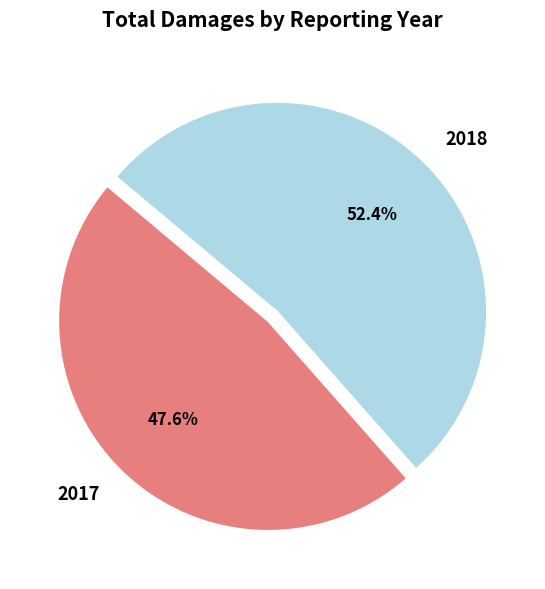

What percentage is the 2017 slice, to the nearest percent?

48%